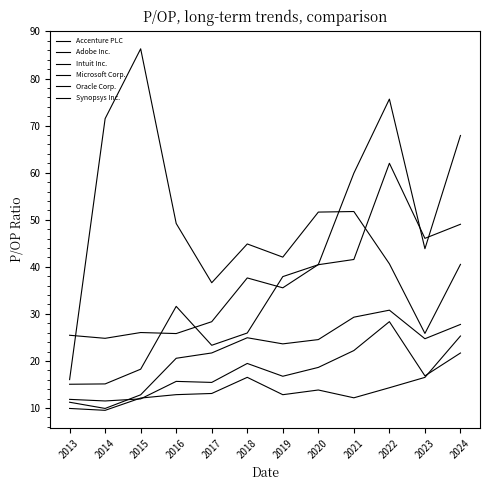

How many categories are shown in the chart?

12